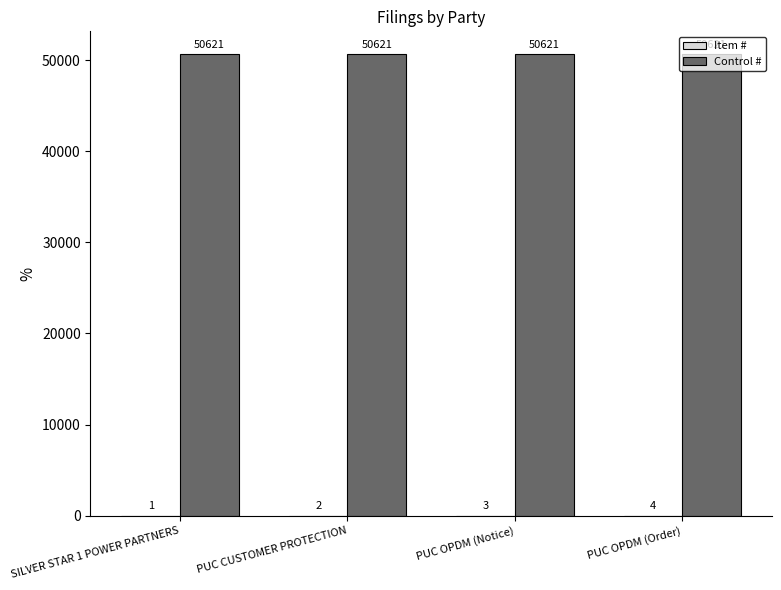

What is the approximate value of Control # at PUC OPDM (Notice)?

50621